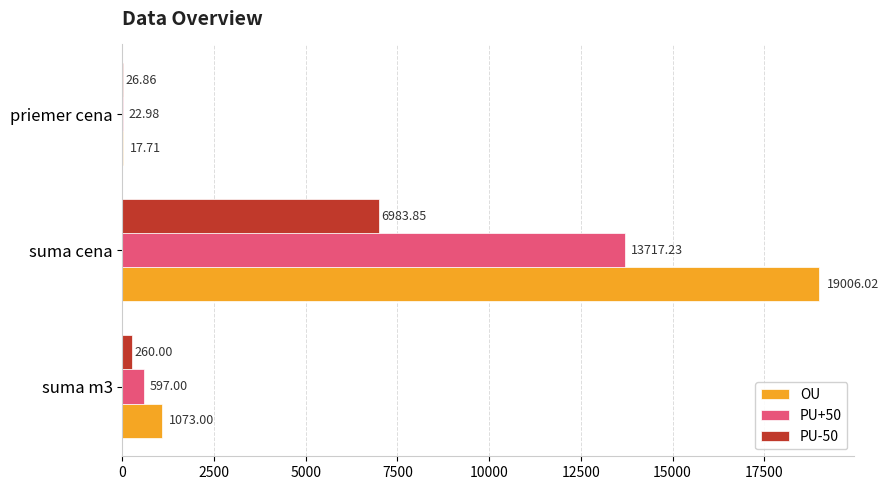

What is the sum of all PU+50 values?

14337.2